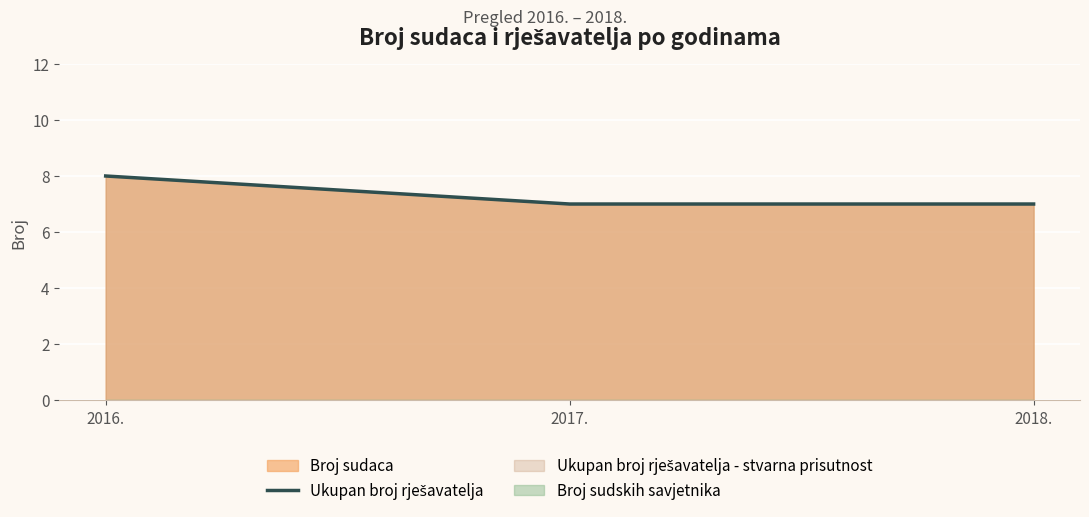

What is the change in value from 2016. to 2017.?

-1